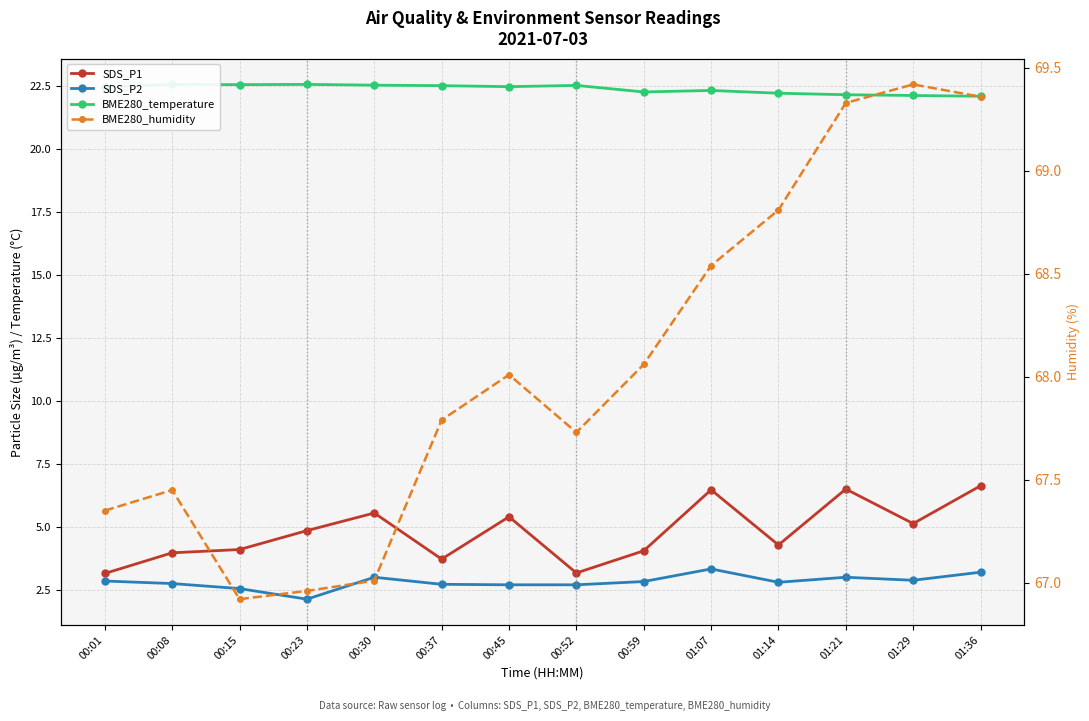

At 01:14, list the series in order from largest to smallest.

BME280_humidity, BME280_temperature, SDS_P1, SDS_P2